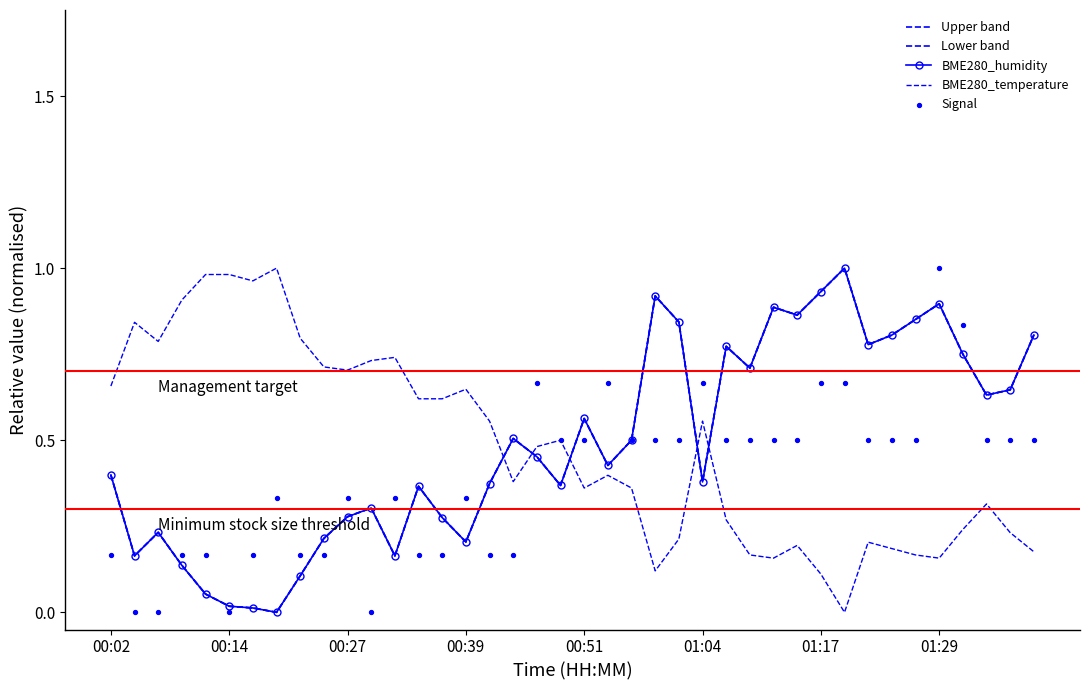

What are all the series names shown in the legend?

Upper band, Lower band, BME280_humidity, BME280_temperature, Signal